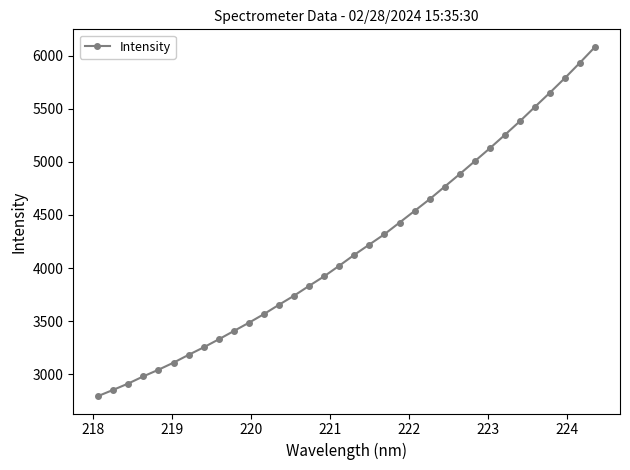

Count the number of data series in this chart.

1